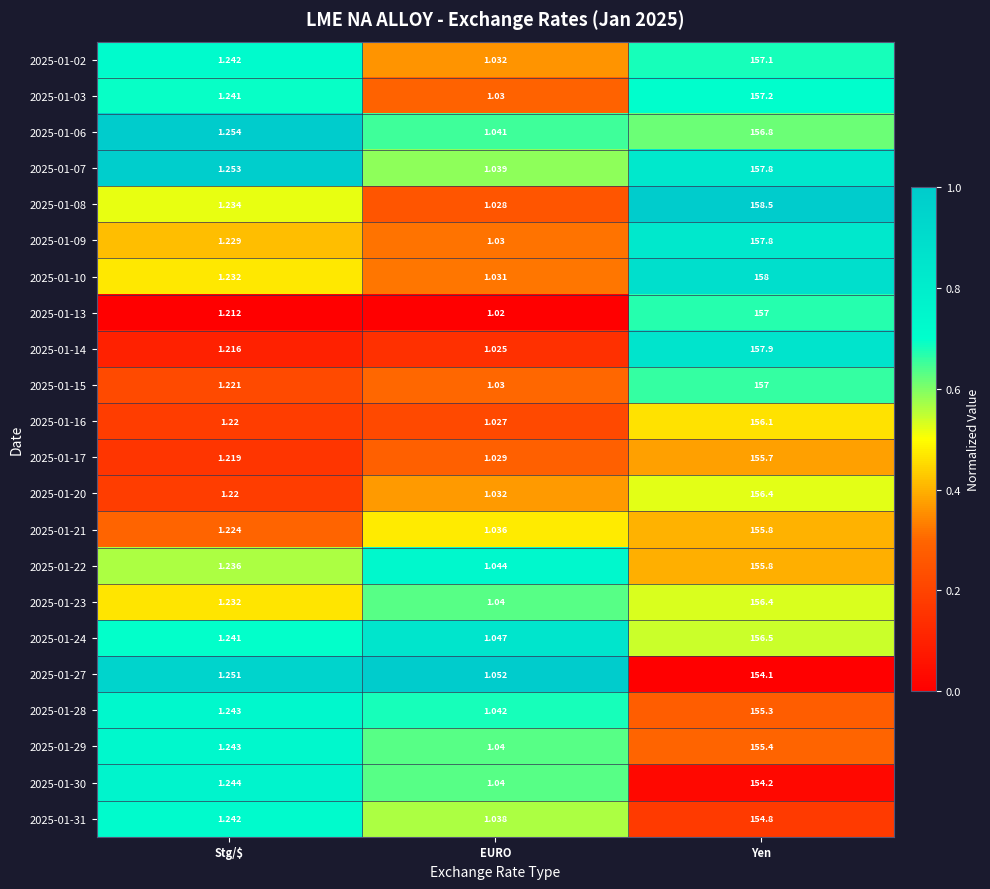

List the labels in order of 2025-01-15 value, largest first.

Yen, Stg/$, EURO